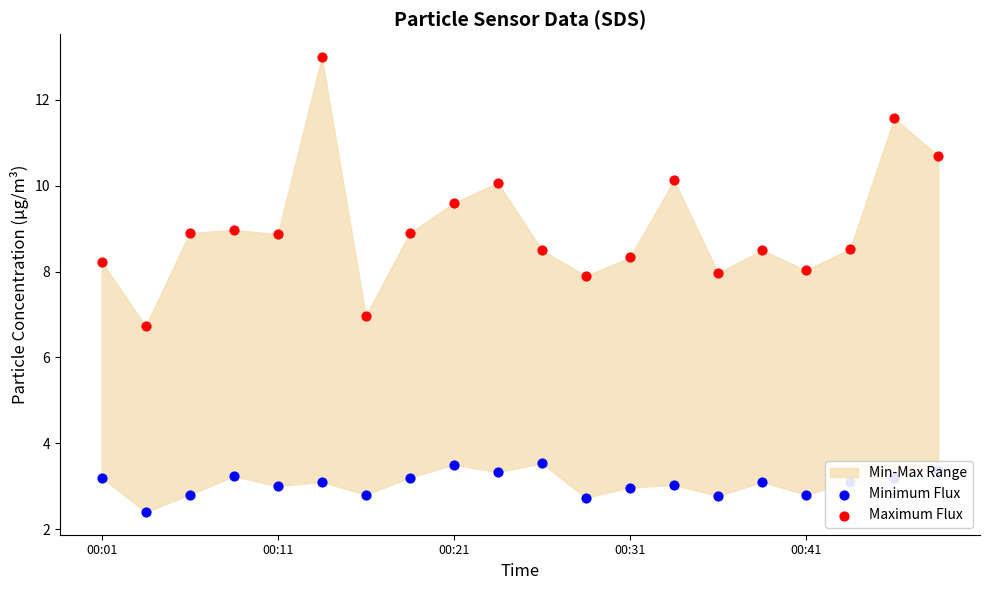

Which series has the largest Y range (max minus min)?

Maximum Flux